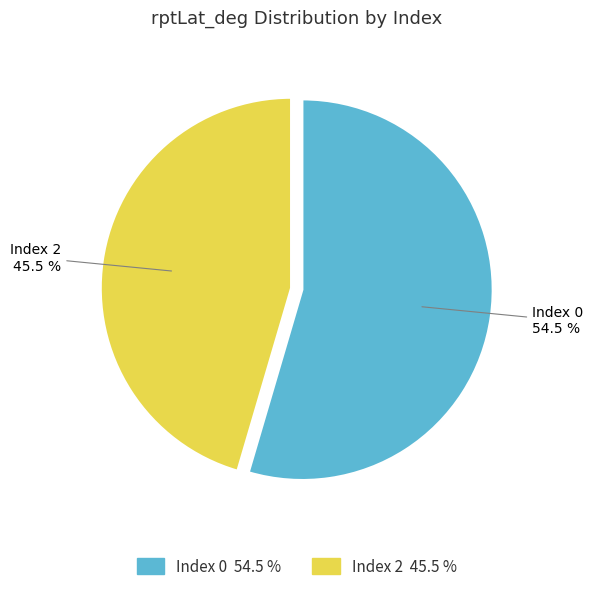

Rank the categories by value from highest to lowest.

Index 0, Index 2